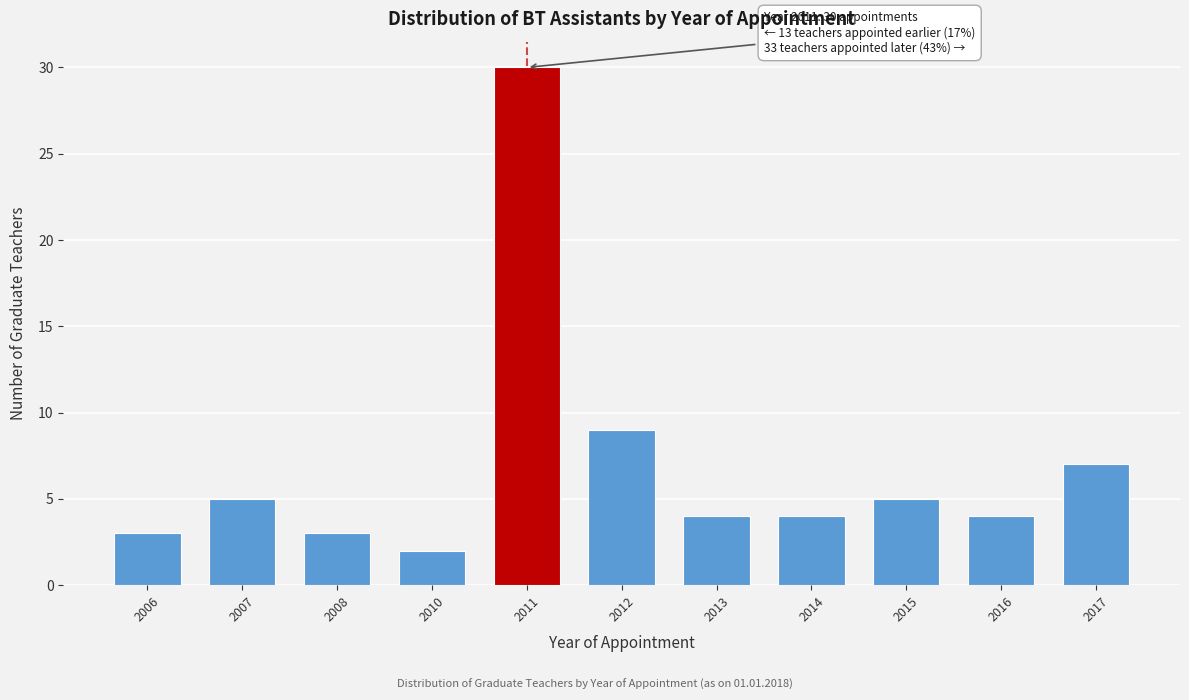

Reading left to right, extract all data points from this chart.

2006=3	2007=5	2008=3	2010=2	2011=30	2012=9	2013=4	2014=4	2015=5	2016=4	2017=7